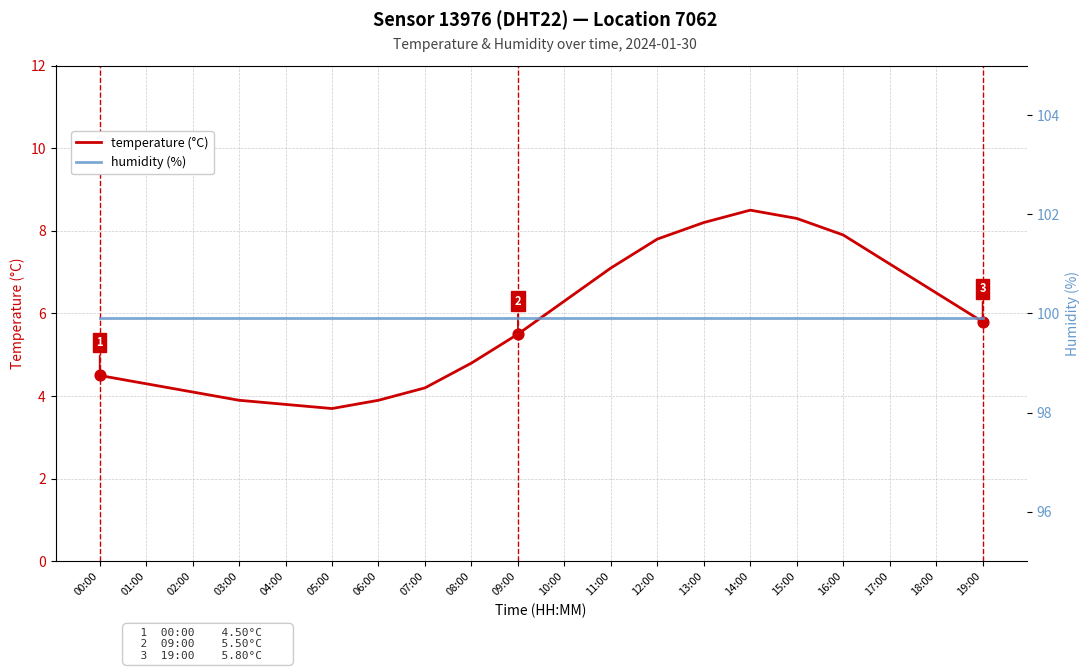

Which series has the largest Y range (max minus min)?

temperature (°C)